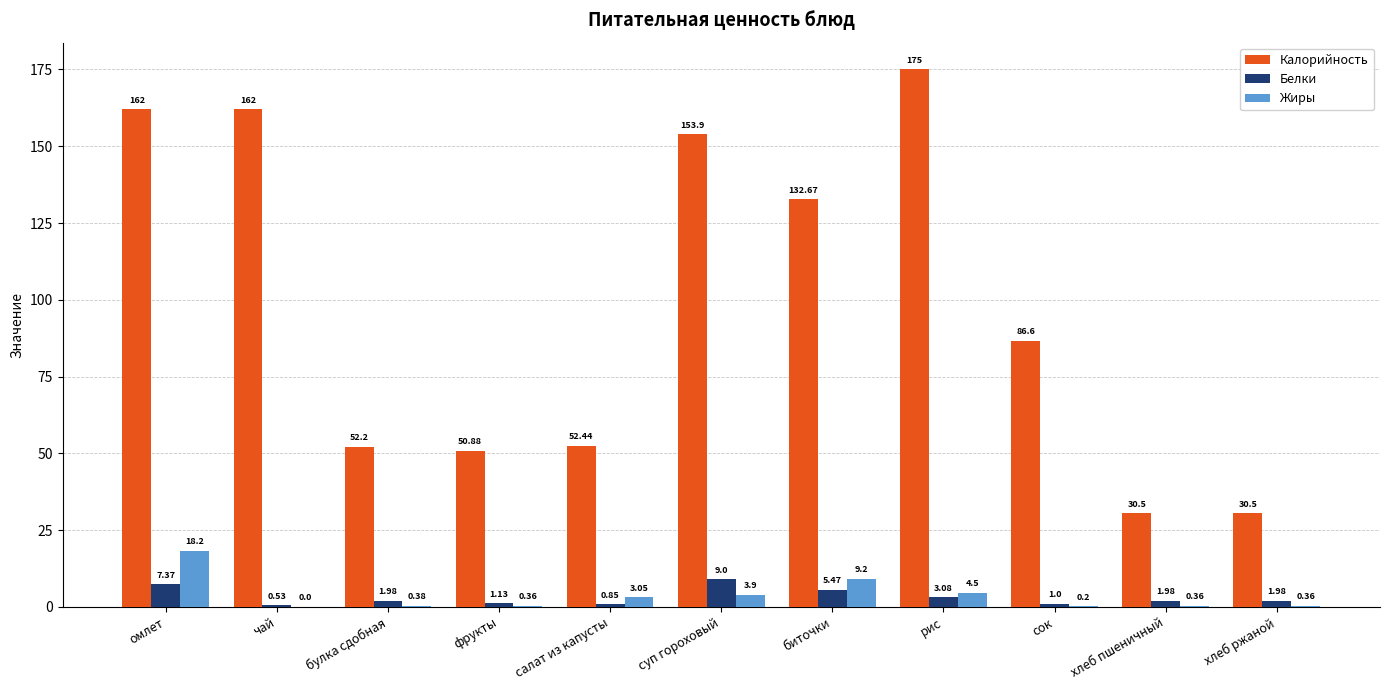

Which series changed the most between чай and фрукты?

Калорийность